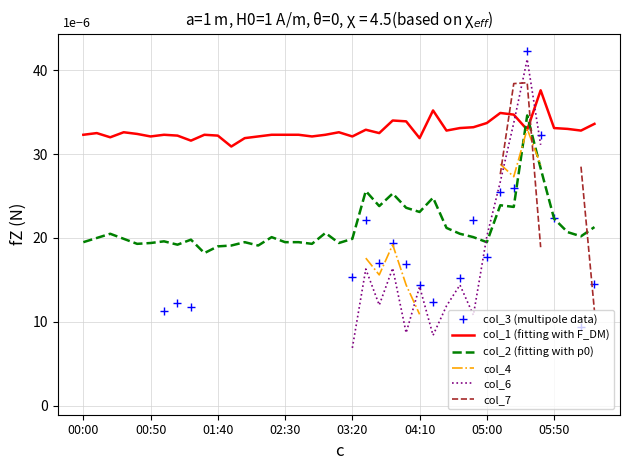

What is the highest value of the col_2 (fitting with p0) series?

34.6